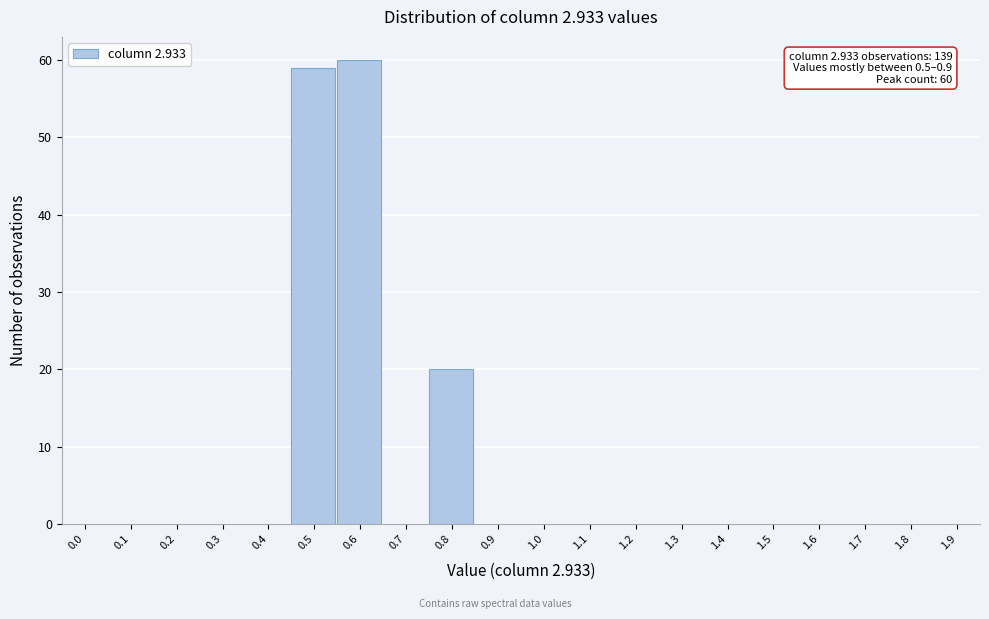

Reading left to right, transcribe all the data shown in this chart.

0.0=0	0.1=0	0.2=0	0.3=0	0.4=0	0.5=59	0.6=60	0.7=0	0.8=20	0.9=0	1.0=0	1.1=0	1.2=0	1.3=0	1.4=0	1.5=0	1.6=0	1.7=0	1.8=0	1.9=0